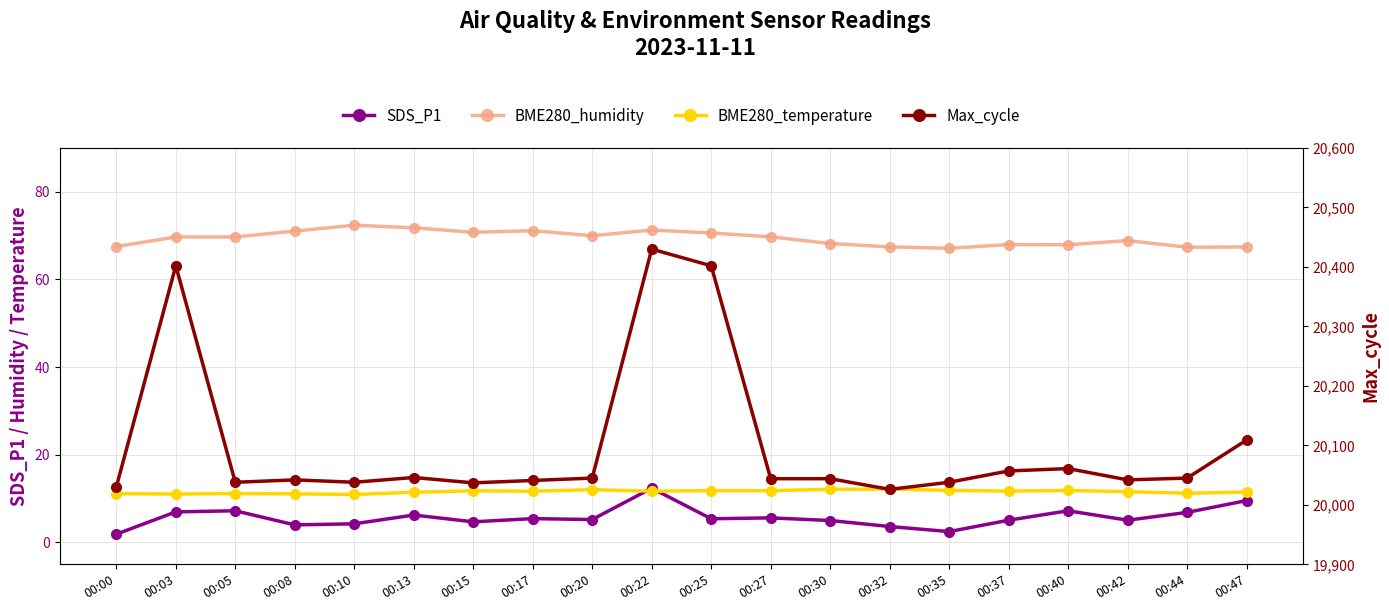

The BME280_temperature series shows 3.5 at 00:00. True or false?

False